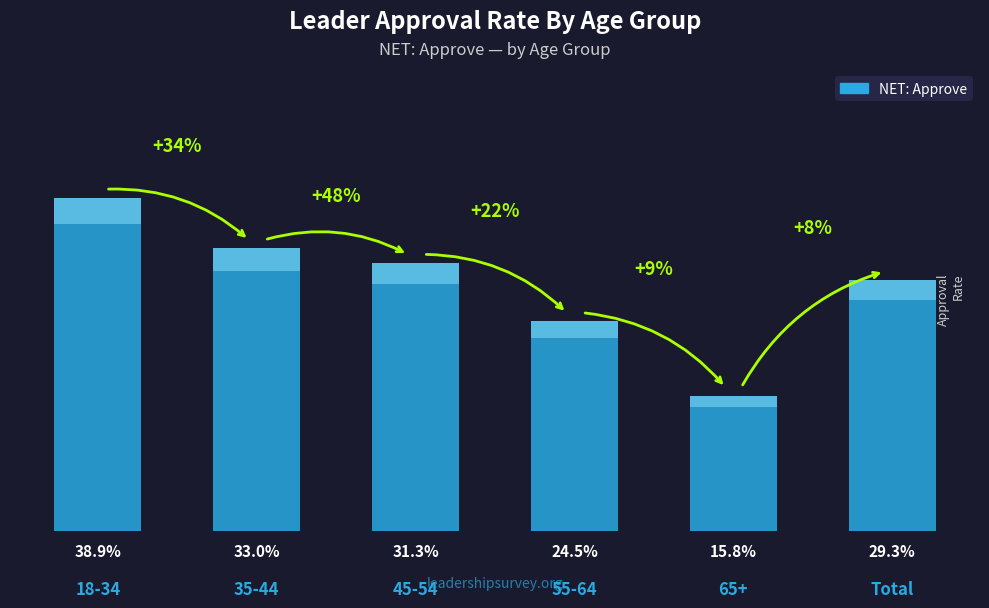

Is it true that the value at 65+ is 0.2?

True